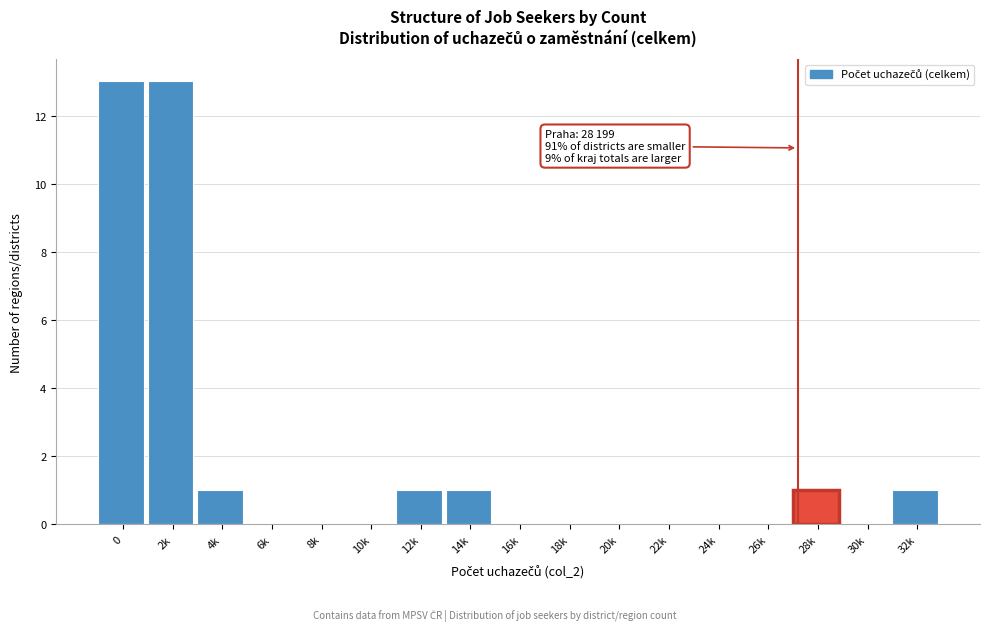

Reading left to right, transcribe all the data shown in this chart.

0=13	2k=13	4k=1	6k=0	8k=0	10k=0	12k=1	14k=1	16k=0	18k=0	20k=0	22k=0	24k=0	26k=0	28k=1	30k=0	32k=1